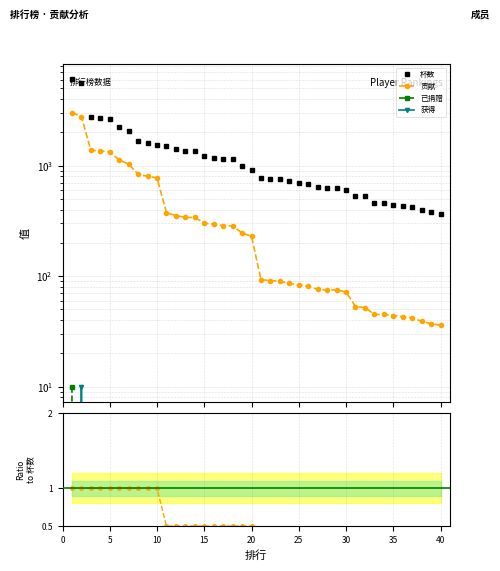

Reading left to right, extract all data points from this chart.

杯数: 6032.0	5562.0	2747.0	2719.0	2661.0	2248.0	2062.0	1669.0	1600.0	1549.0	1502.0	1415.0	1360.0	1360.0	1210.0	1181.0	1151.0	1136.0	986.0	916.0	775.0	760.0	756.0	723.0	696.0	678.0	635.0	627.0	626.0	608.0	535.0	528.0	458.0	455.0	440.0	433.0	425.0	395.0	377.0	363.0
贡献: 3016.0	2781.0	1373.0	1359.0	1330.0	1124.0	1031.0	834.0	800.0	774.0	375.0	353.0	340.0	340.0	302.0	295.0	287.0	284.0	246.0	229.0	93.0	91.0	90.0	86.0	83.0	81.0	76.0	75.0	75.0	72.0	53.0	52.0	45.0	45.0	44.0	43.0	42.0	39.0	37.0	36.0
已捐赠: 10.0	0.0	0.0	0.0	0.0	0.0	0.0	0.0	0.0	0.0	0.0	0.0	0.0	0.0	0.0	0.0	0.0	0.0	0.0	0.0	0.0	0.0	0.0	0.0	0.0	0.0	0.0	0.0	0.0	0.0	0.0	0.0	0.0	0.0	0.0	0.0	0.0	0.0	0.0	0.0
获得: 0.0	10.0	0.0	0.0	0.0	0.0	0.0	0.0	0.0	0.0	0.0	0.0	0.0	0.0	0.0	0.0	0.0	0.0	0.0	0.0	0.0	0.0	0.0	0.0	0.0	0.0	0.0	0.0	0.0	0.0	0.0	0.0	0.0	0.0	0.0	0.0	0.0	0.0	0.0	0.0
贡献/杯数: 1.0	1.0	1.0	1.0	1.0	1.0	1.0	1.0	1.0	1.0	0.5	0.5	0.5	0.5	0.5	0.5	0.5	0.5	0.5	0.5	0.2	0.2	0.2	0.2	0.2	0.2	0.2	0.2	0.2	0.2	0.2	0.2	0.2	0.2	0.2	0.2	0.2	0.2	0.2	0.2